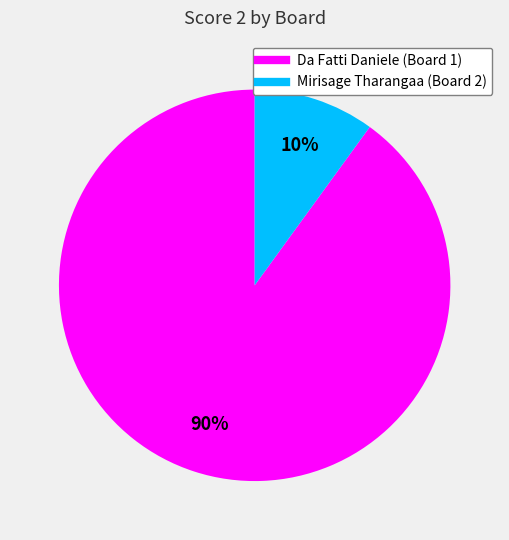

To the nearest percent, what is the average slice percentage?

50%